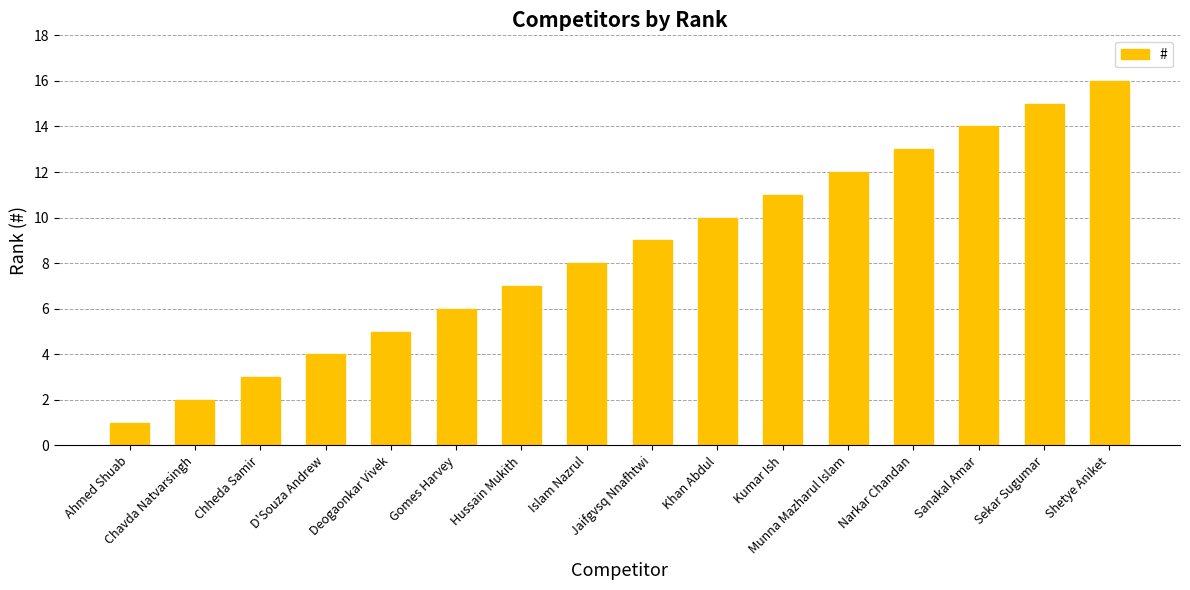

Reading right to left, extract all data points from this chart.

16	15	14	13	12	11	10	9	8	7	6	5	4	3	2	1